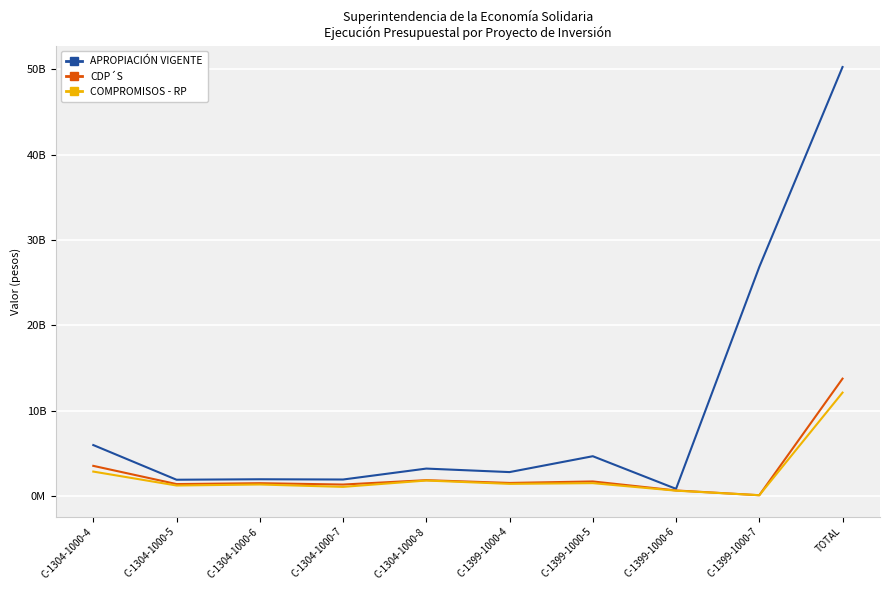

True or false: APROPIACIÓN VIGENTE and COMPROMISOS - RP cross at least once.

False